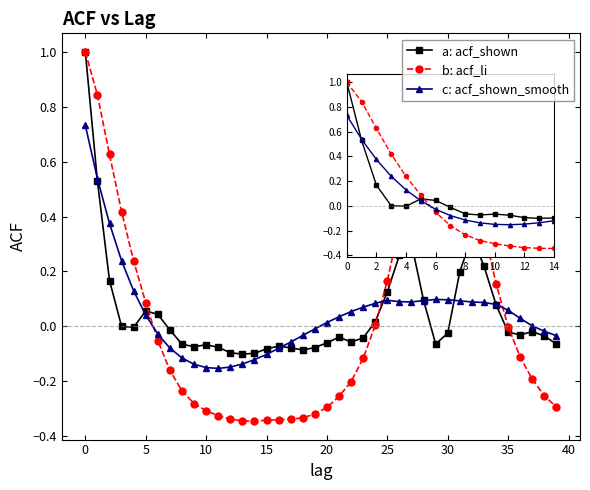

What is the maximum value for b: acf_li?

1.0